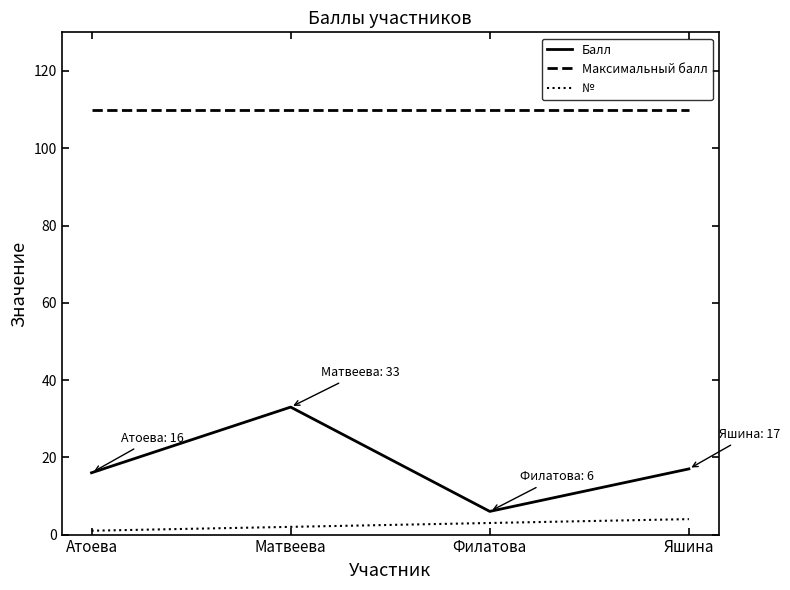

What is the difference between the maximum and minimum values in the № series?

3